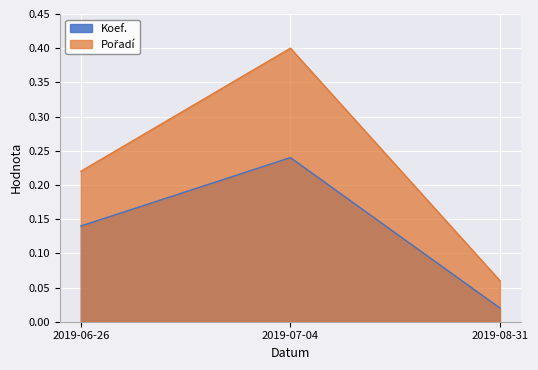

Reading left to right, extract all data points from this chart.

Koef.: 0.1	0.2	0.0
Pořadí: 0.2	0.4	0.1